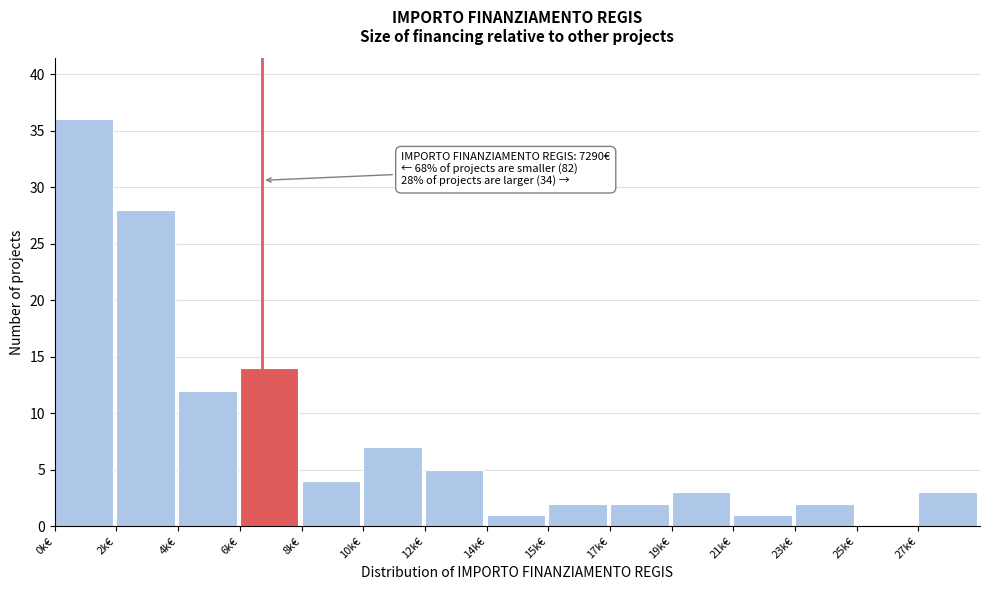

Reading left to right, list all the values displayed in this chart.

0k€=36	2k€=28	4k€=12	6k€=14	8k€=4	10k€=7	12k€=5	14k€=1	15k€=2	17k€=2	19k€=3	21k€=1	23k€=2	25k€=0	27k€=3